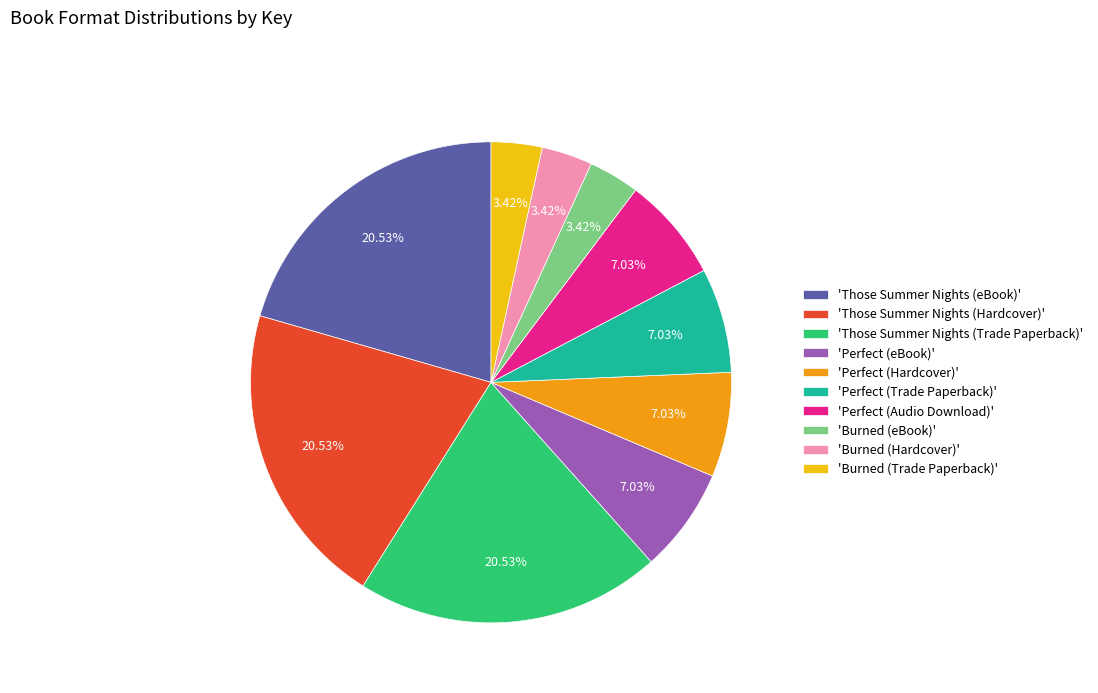

Which has a higher value, 'Burned (Hardcover)' or 'Those Summer Nights (Hardcover)'?

'Those Summer Nights (Hardcover)'